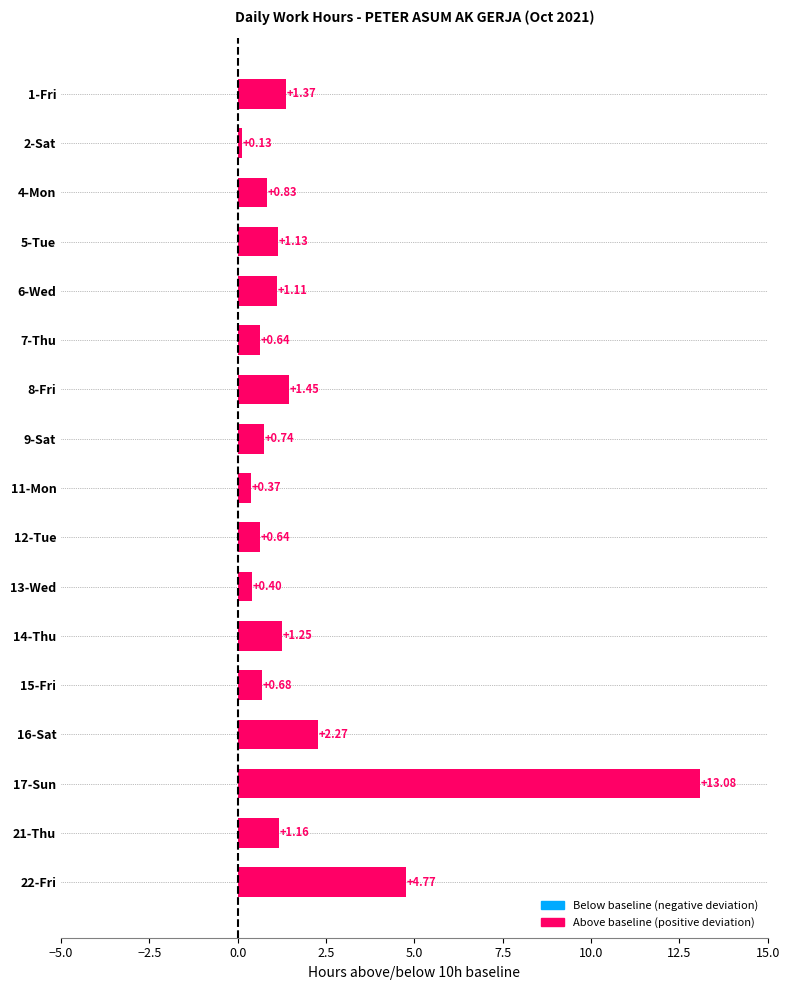

How many data points are above 1?

9